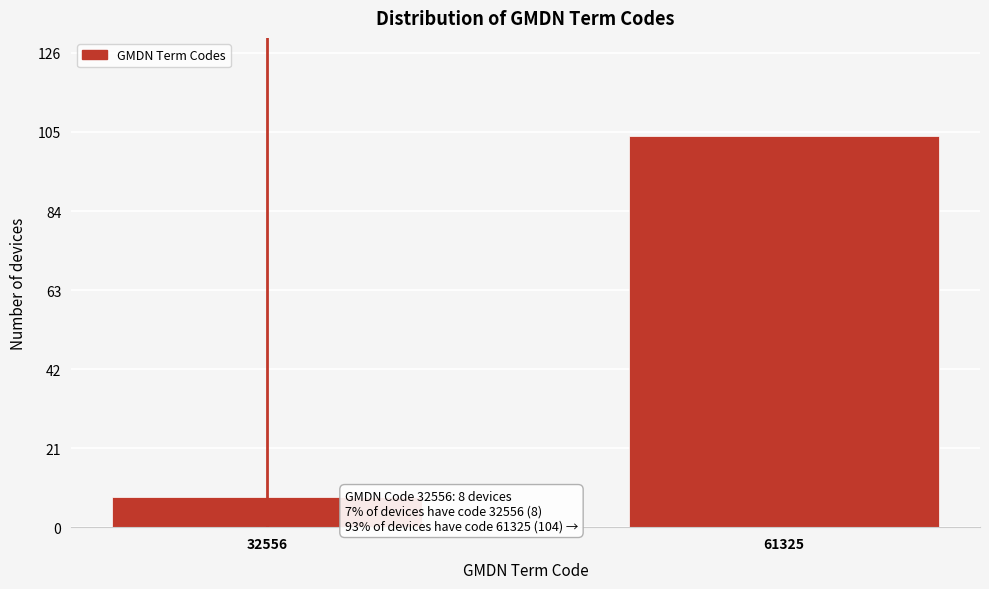

Reading left to right, transcribe all the data shown in this chart.

32556=8	61325=104